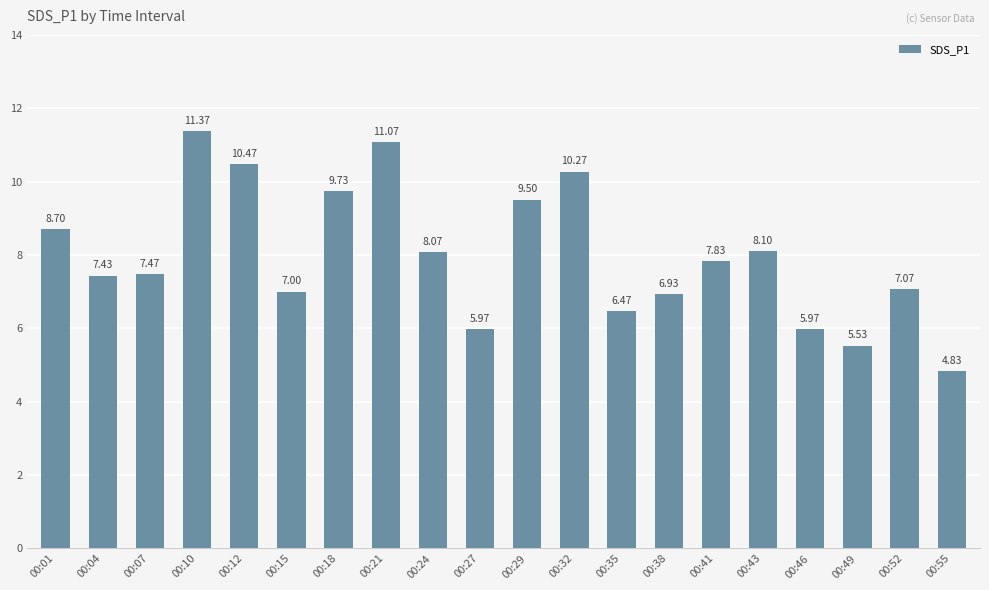

What is the difference between the values at 00:35 and 00:01?

2.2